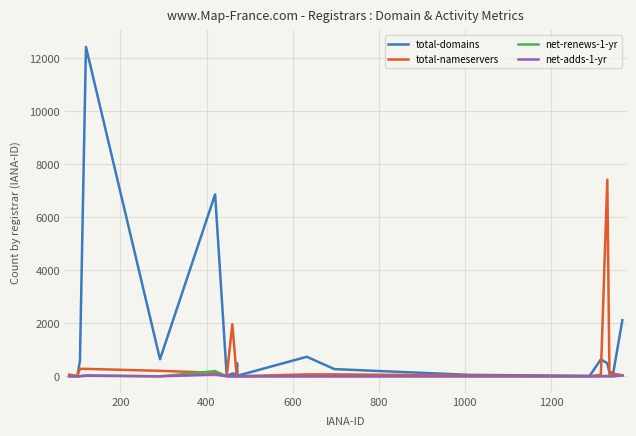

Which series has the largest total across all categories?

total-domains